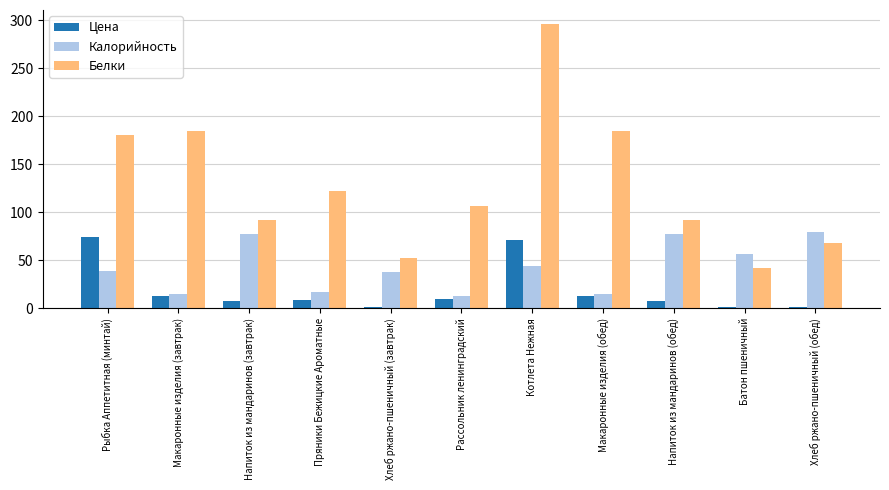

At which category is the sum across all series the highest?

Котлета Нежная